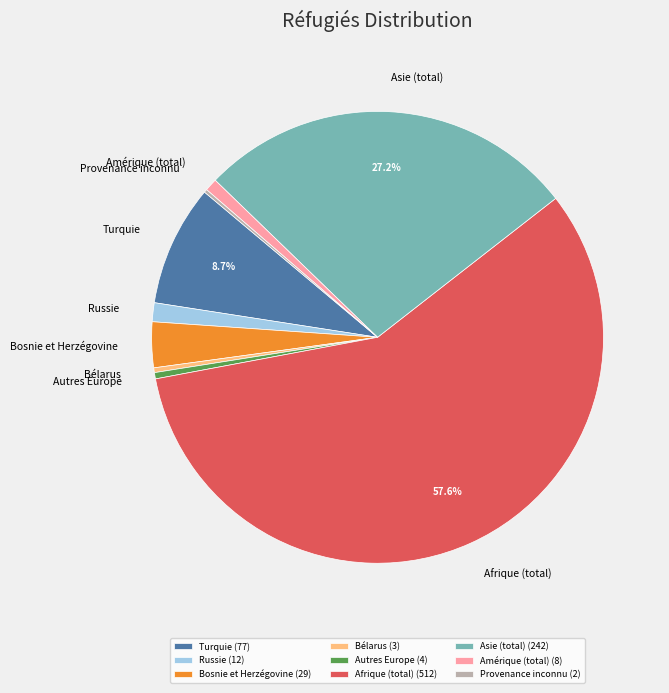

Does any single category account for the majority?

Yes